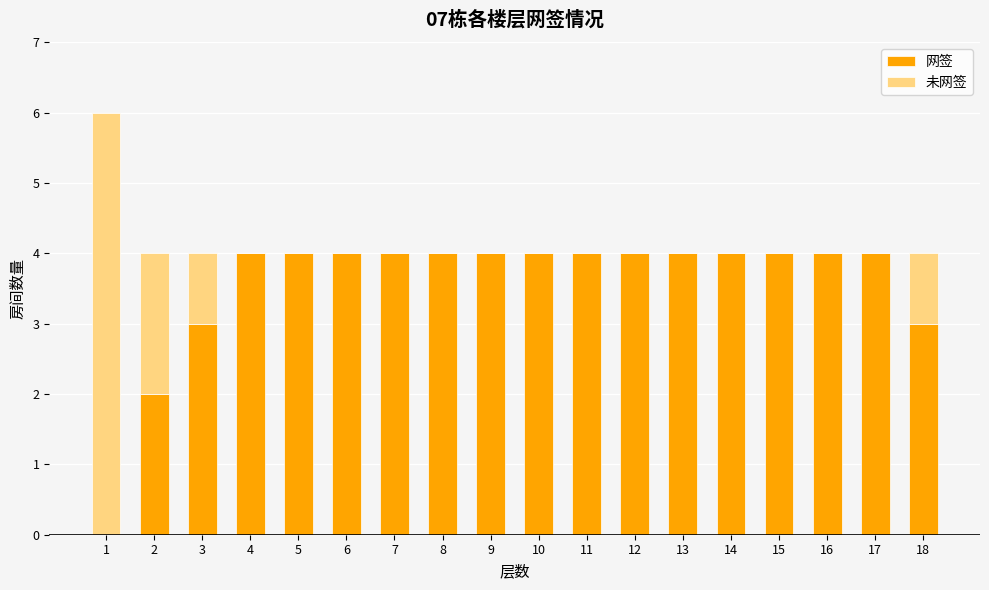

True or false: 网签 has a value of 2 at 4.

False